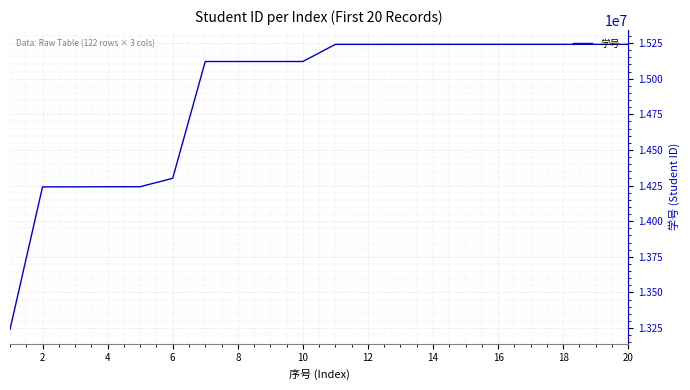

What is the minimum value shown in the chart?

13241144